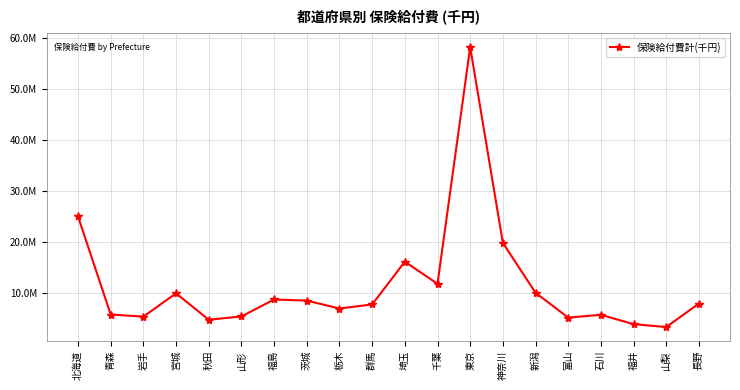

What is the value of the 4th point from the left?

9868857.1